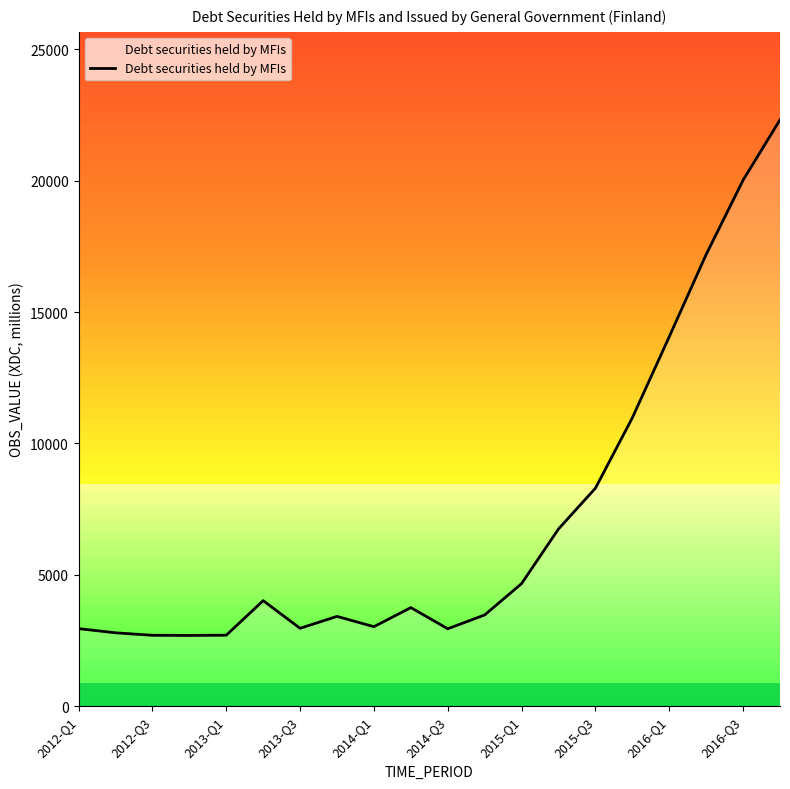

What is the difference between the maximum and minimum values?

19631